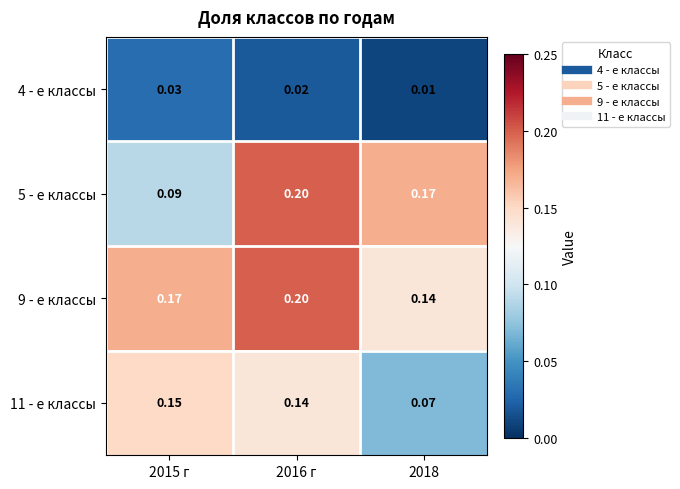

Is the value of 11 - е классы at 2015 г greater than the value of 5 - е классы at 2016 г?

No